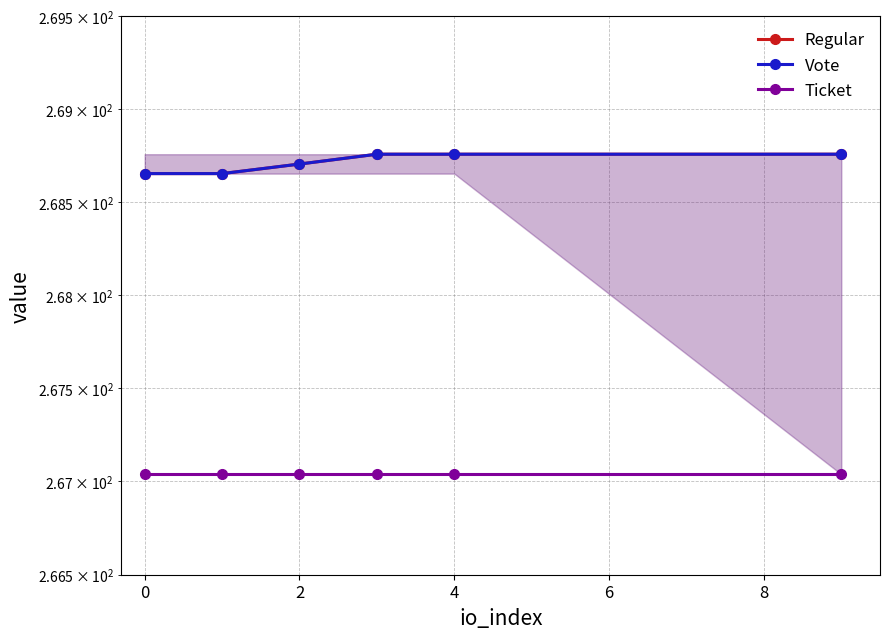

The Ticket series shows 99.9 at 4. True or false?

False